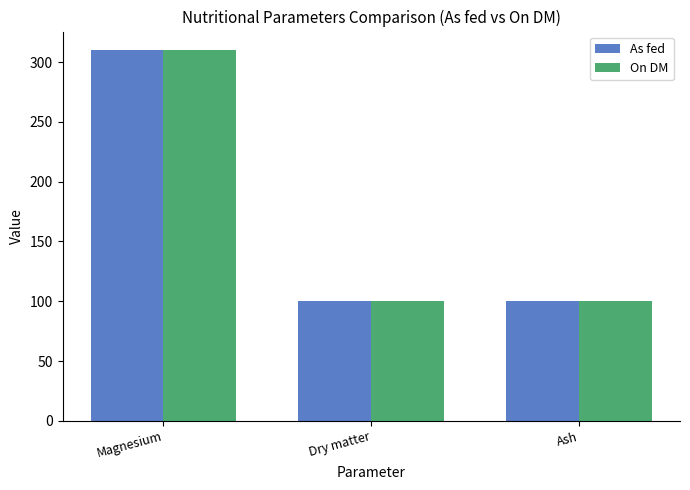

What is the label of the 2nd bar from the left?

Dry matter